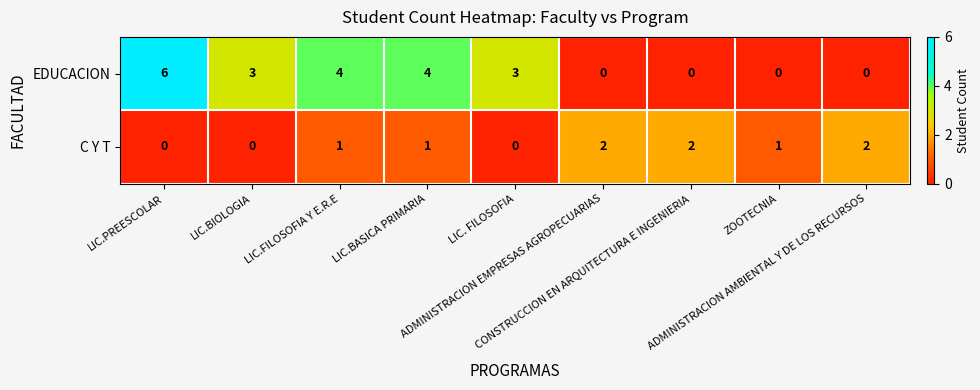

What is the sum of all C Y T values?

9